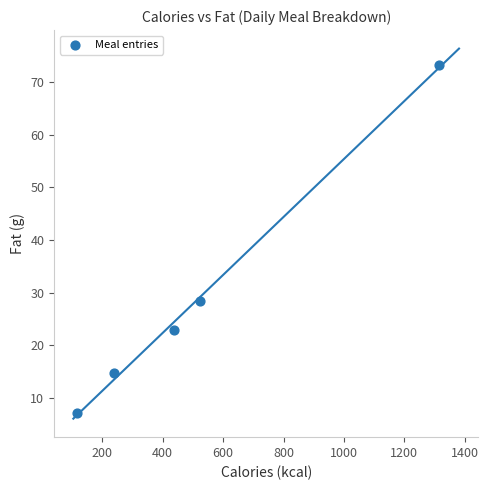

What is the range of Y values (max minus min)?

66.1